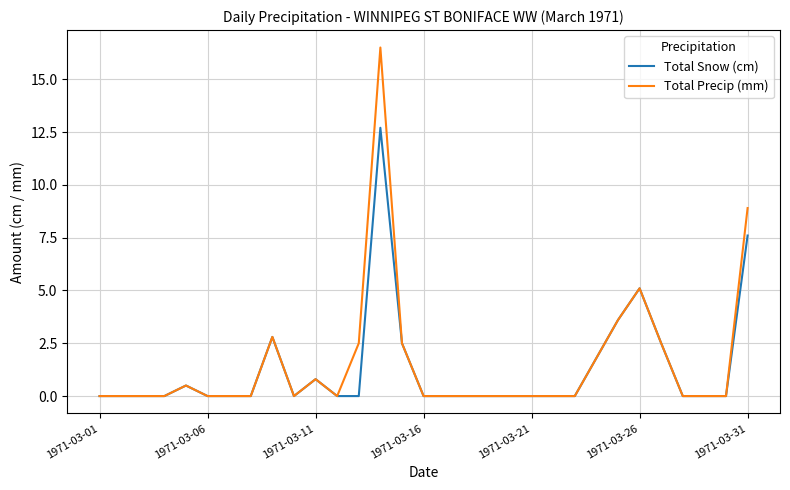

True or false: Total Precip (mm) has more than 2 interior local peaks.

True